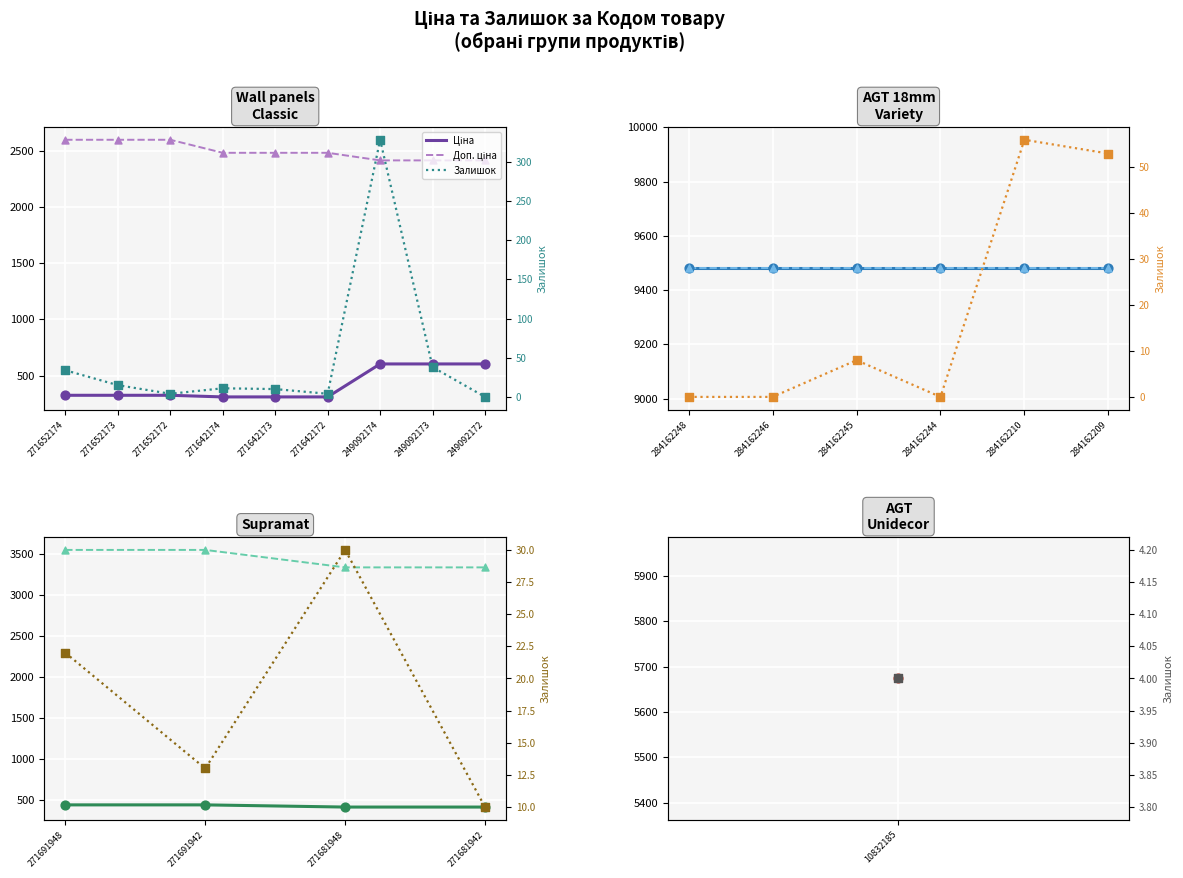

Which series has the widest spread of Y values?

Доп. ціна